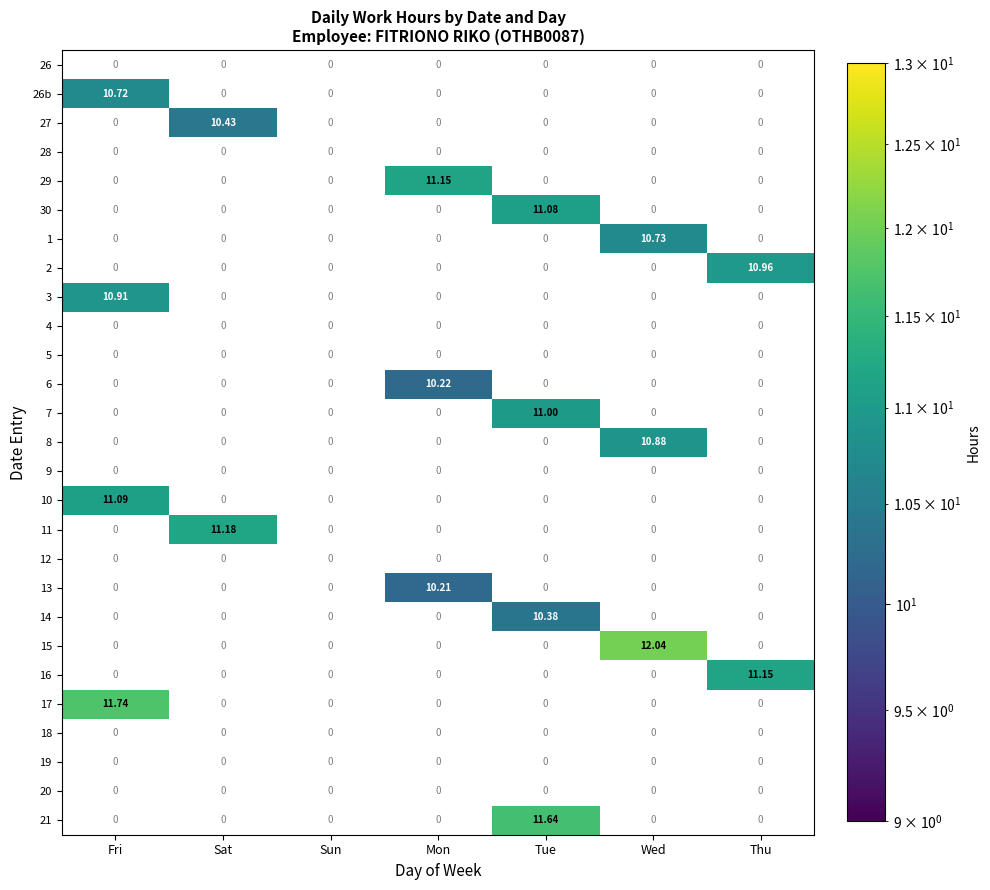

Which label corresponds to the smallest value in the chart?

Mon